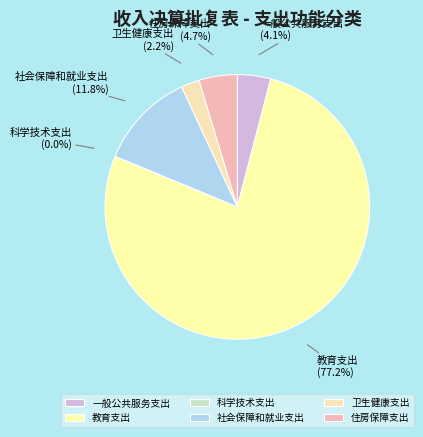

Which category has the biggest portion of the pie?

教育支出